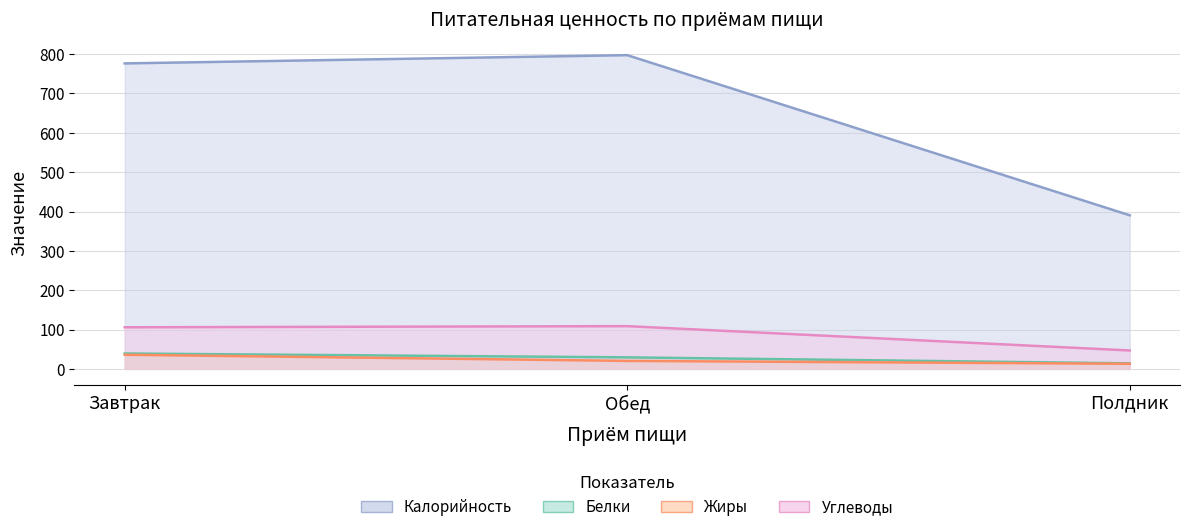

What is the sum of all Жиры values?

69.2